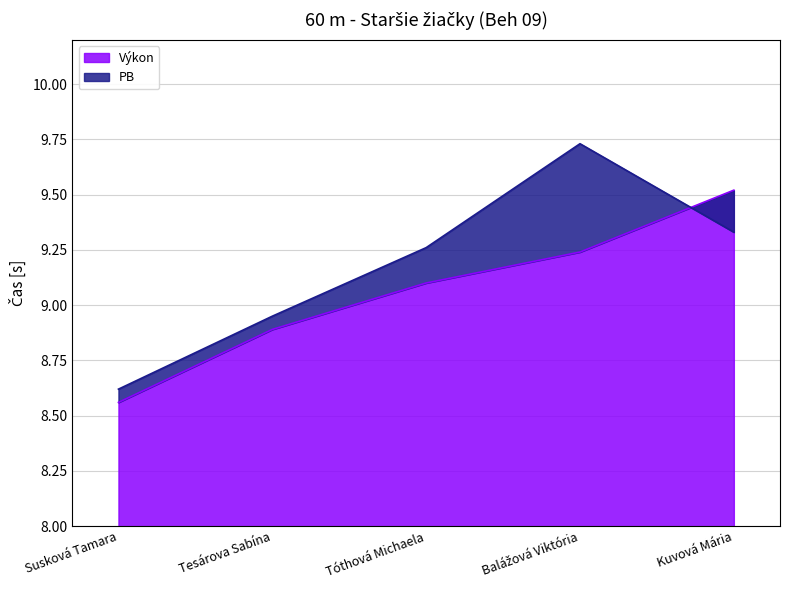

What is the difference between the second highest and minimum values in the Výkon series?

0.7